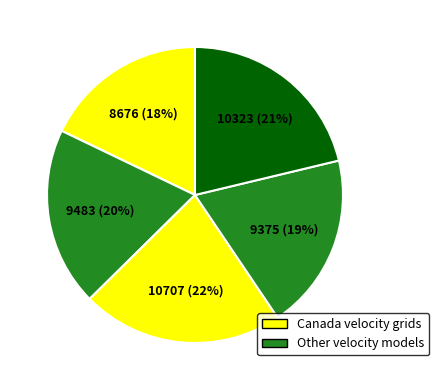

Count the number of slices in the pie.

5